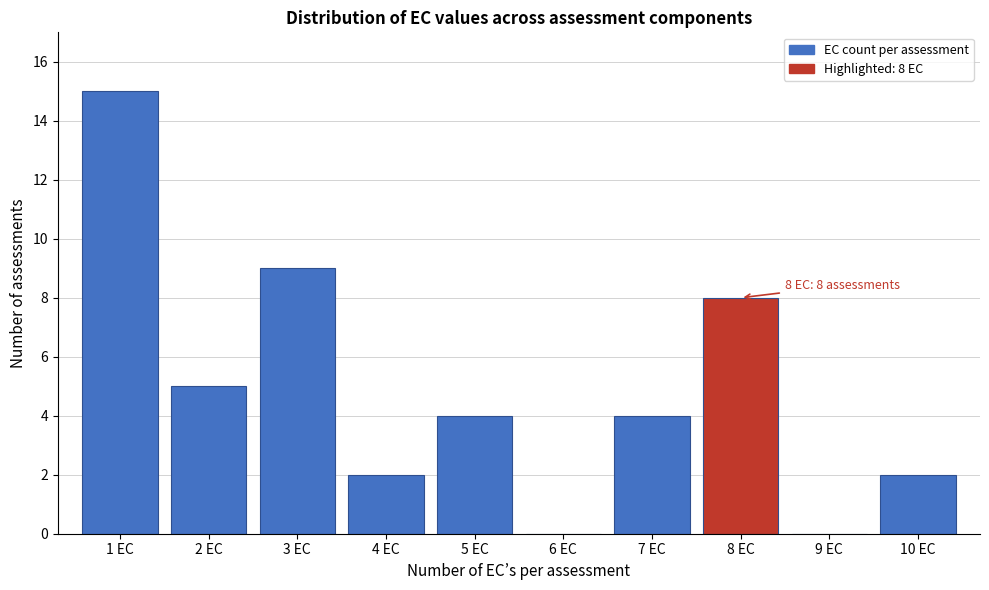

Reading left to right, transcribe all the data shown in this chart.

1 EC=15	2 EC=5	3 EC=9	4 EC=2	5 EC=4	6 EC=0	7 EC=4	8 EC=8	9 EC=0	10 EC=2